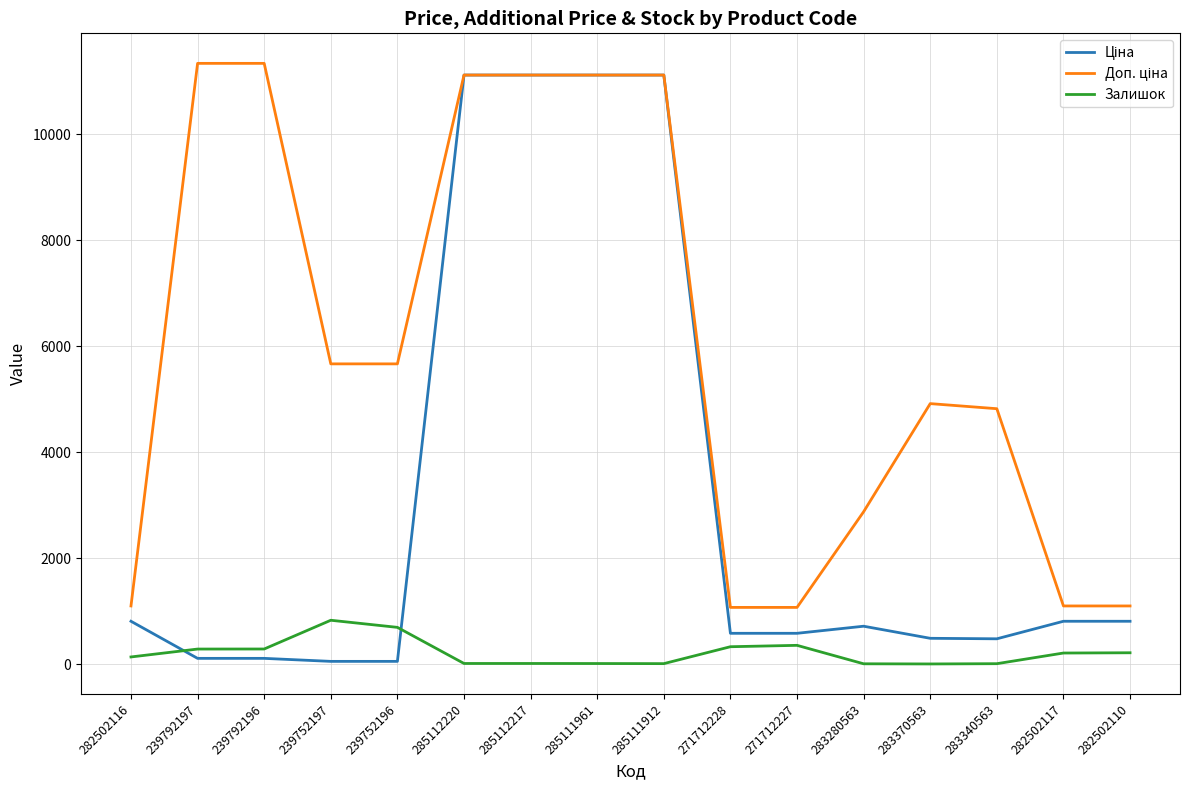

What position from the right is 282502117?

2